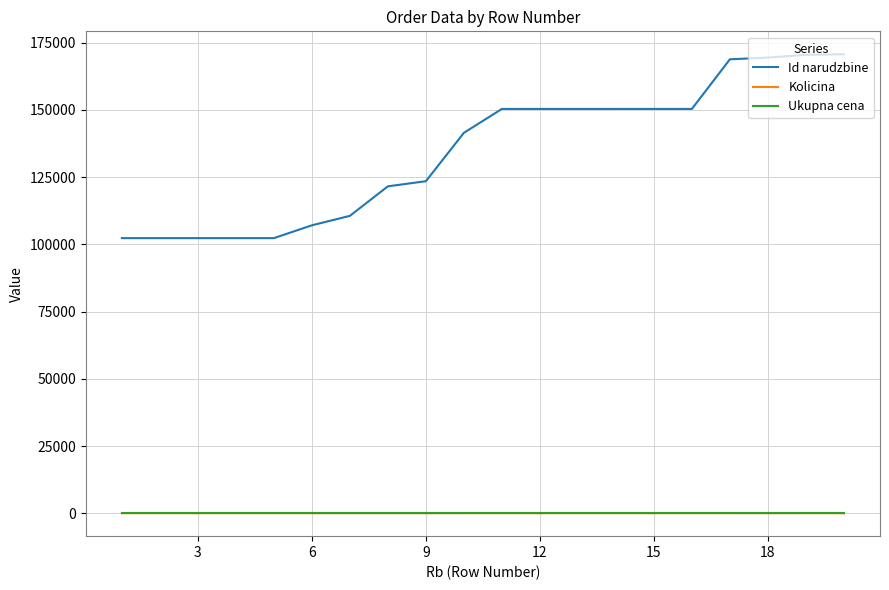

True or false: Kolicina and Id narudzbine cross at least once.

False